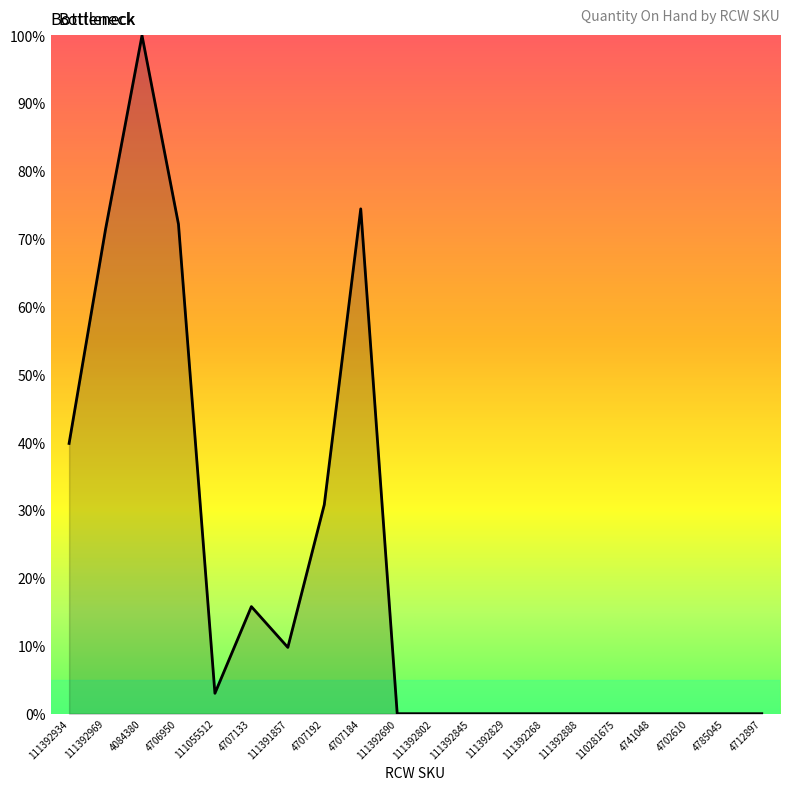

What position from the right is 4741048?

4